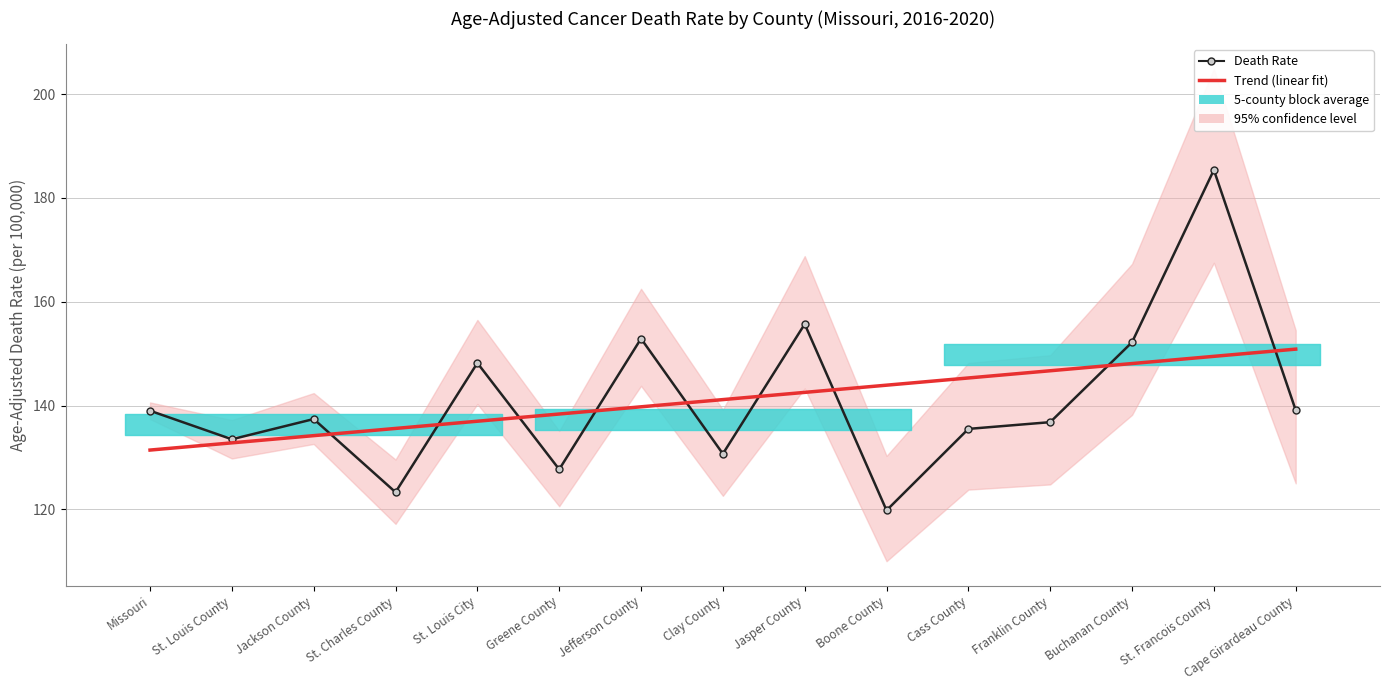

Reading left to right, what are all the values shown in this chart?

Death Rate: 139.0	133.5	137.4	123.3	148.2	127.7	152.9	130.7	155.7	119.8	135.5	136.8	152.2	185.4	139.1
Trend (linear fit): 131.4	132.8	134.2	135.6	137.0	138.4	139.8	141.1	142.5	143.9	145.3	146.7	148.1	149.5	150.9